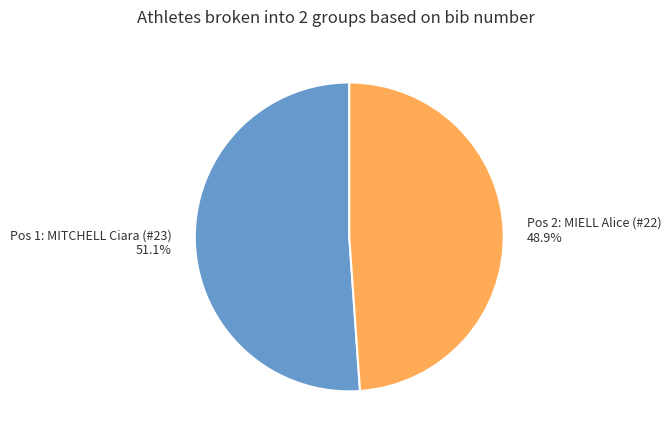

What percentage is the Pos 2: MIELL Alice (#22) slice, to the nearest percent?

49%